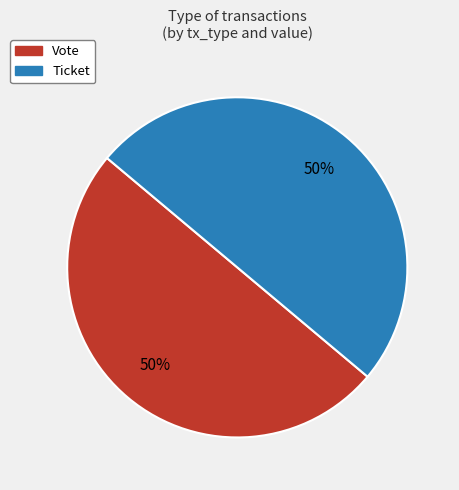

Combined, do Vote and Ticket account for over 50%?

Yes